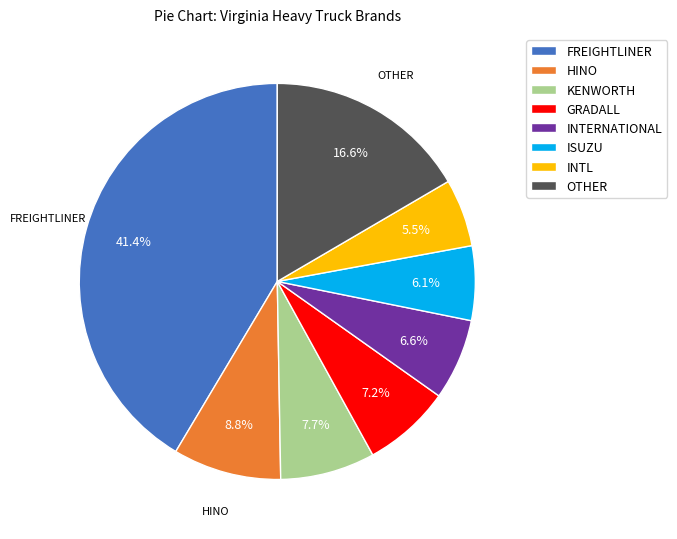

How many slices are in this pie chart?

8